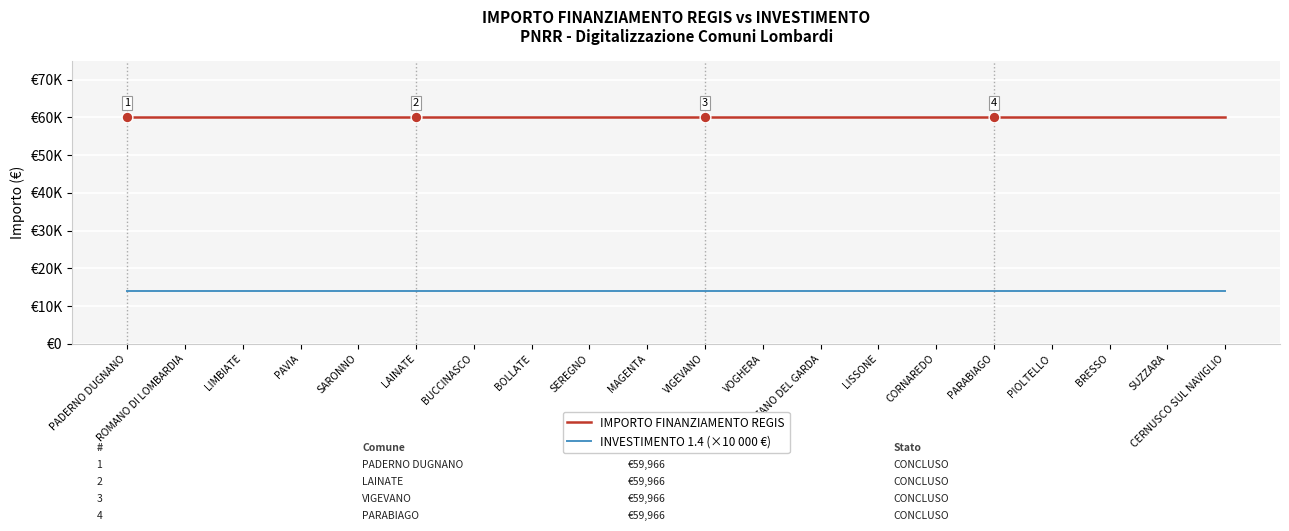

What is the total value across all series at BRESSO?

73966